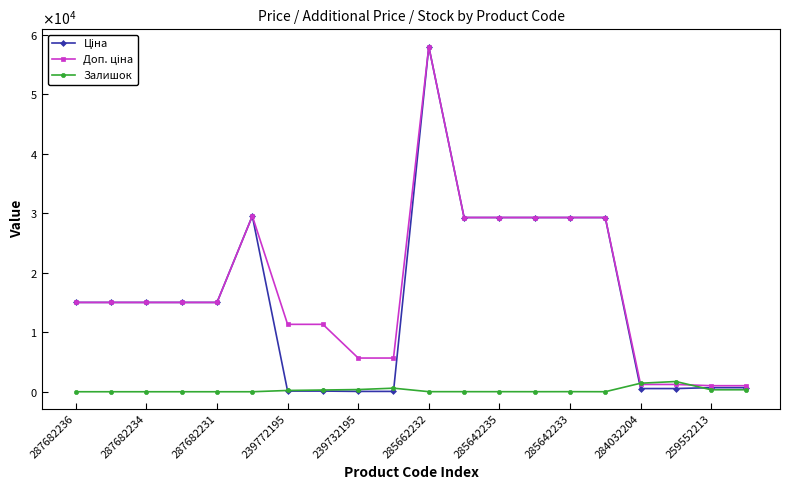

Is this an area chart (filled region under the line)?

No